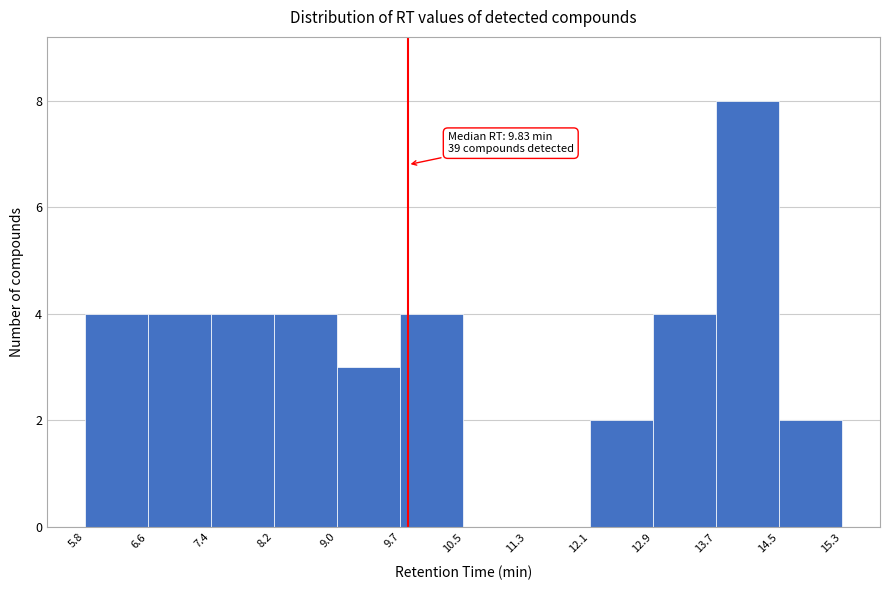

Over which range of the x-axis is the bar tallest?

13.7 to 14.5